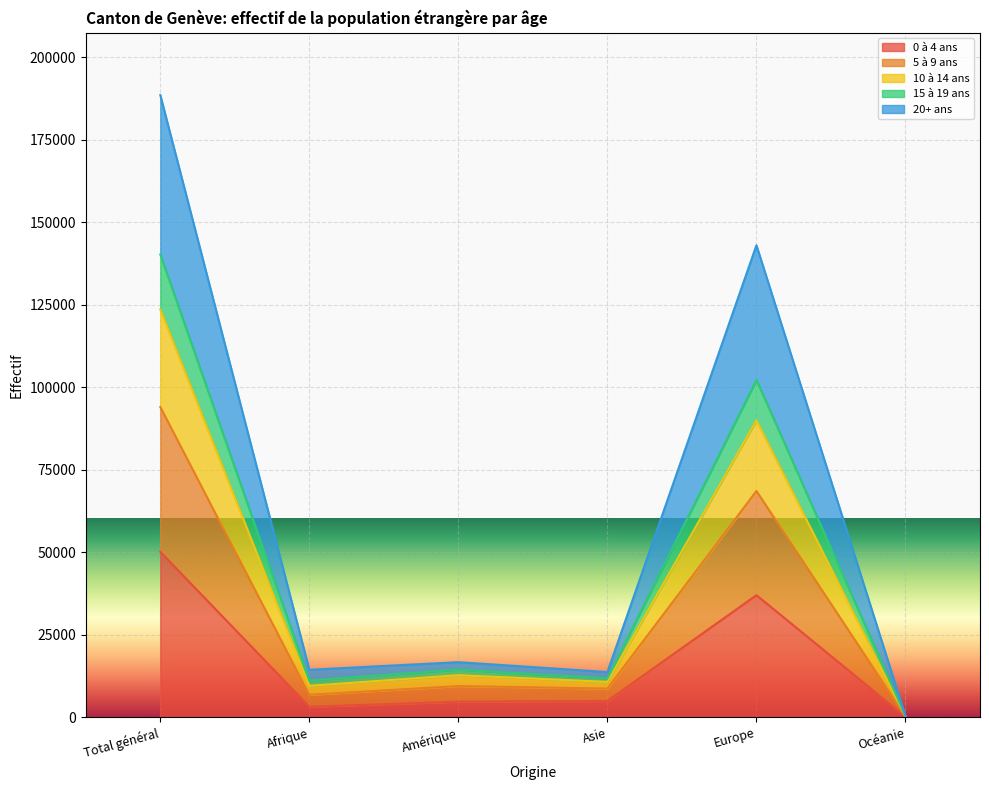

What is the total value across all series at Afrique?

14416